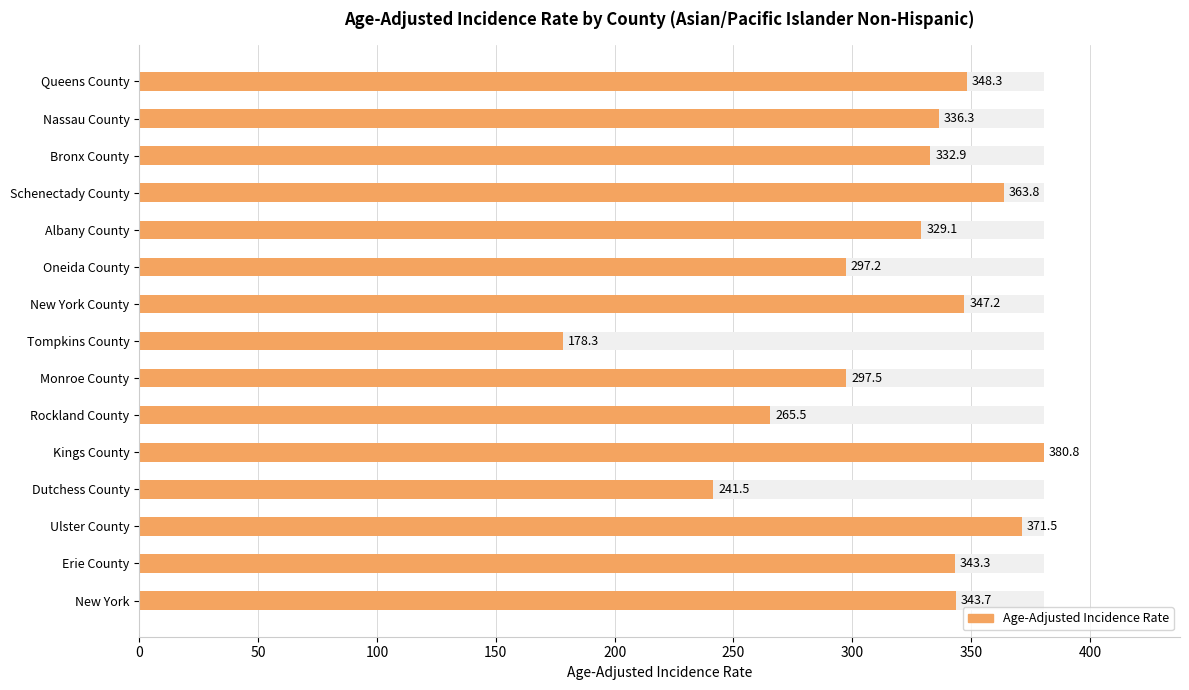

Reading left to right, transcribe all the data shown in this chart.

343.7	343.3	371.5	241.5	380.8	265.5	297.5	178.3	347.2	297.2	329.1	363.8	332.9	336.3	348.3